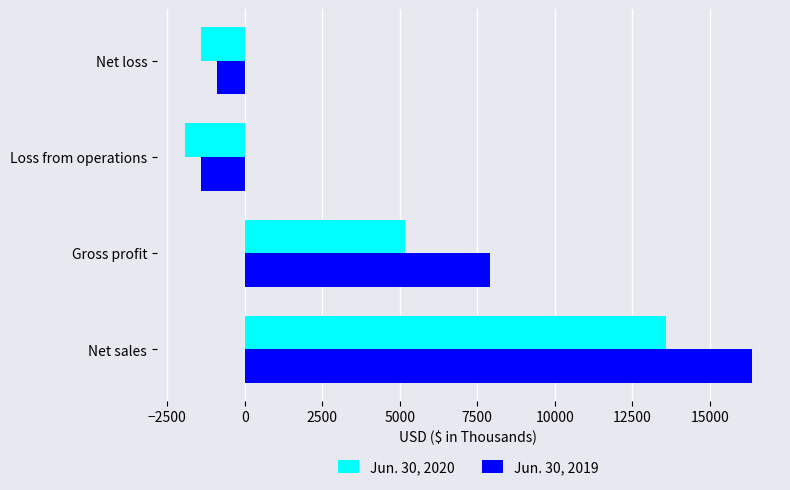

What is the difference between the Jun. 30, 2019 values at Gross profit and Loss from operations?

9315